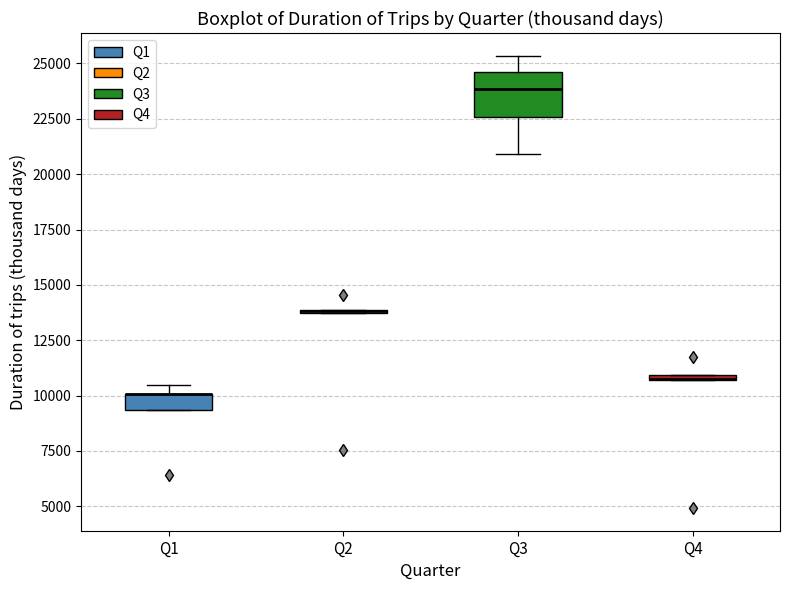

Comparing the boxes themselves (not the whiskers), which one is the tallest?

Q3